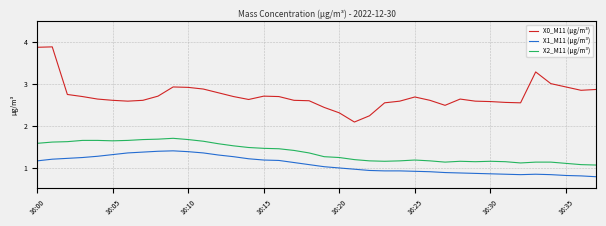

Which series has the largest total across all categories?

X0_M11 (μg/m³)